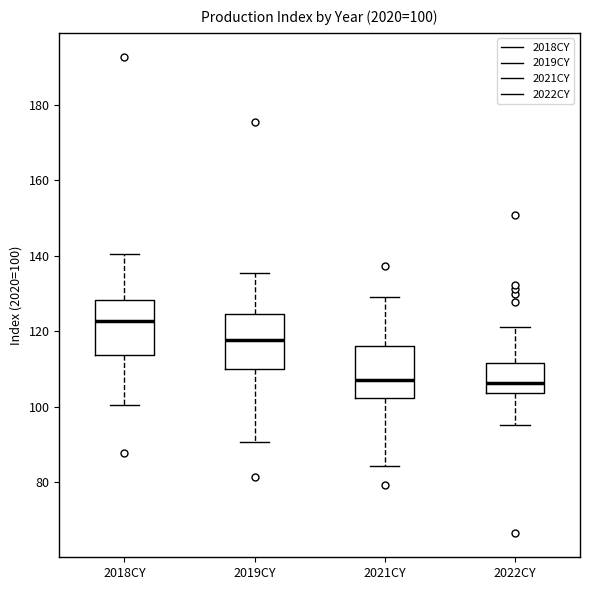

Which box's median line is the highest?

2018CY